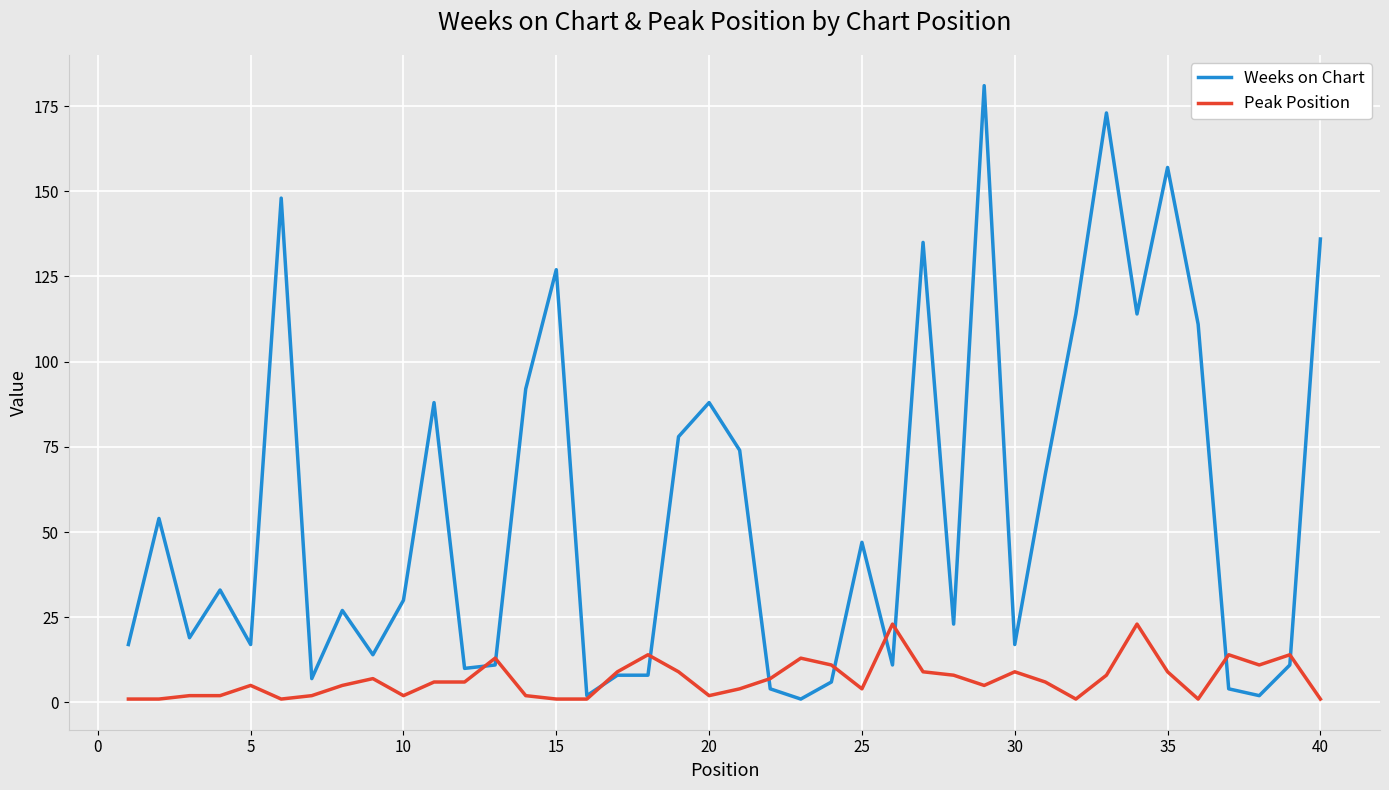

What are all the series names shown in the legend?

Weeks on Chart, Peak Position